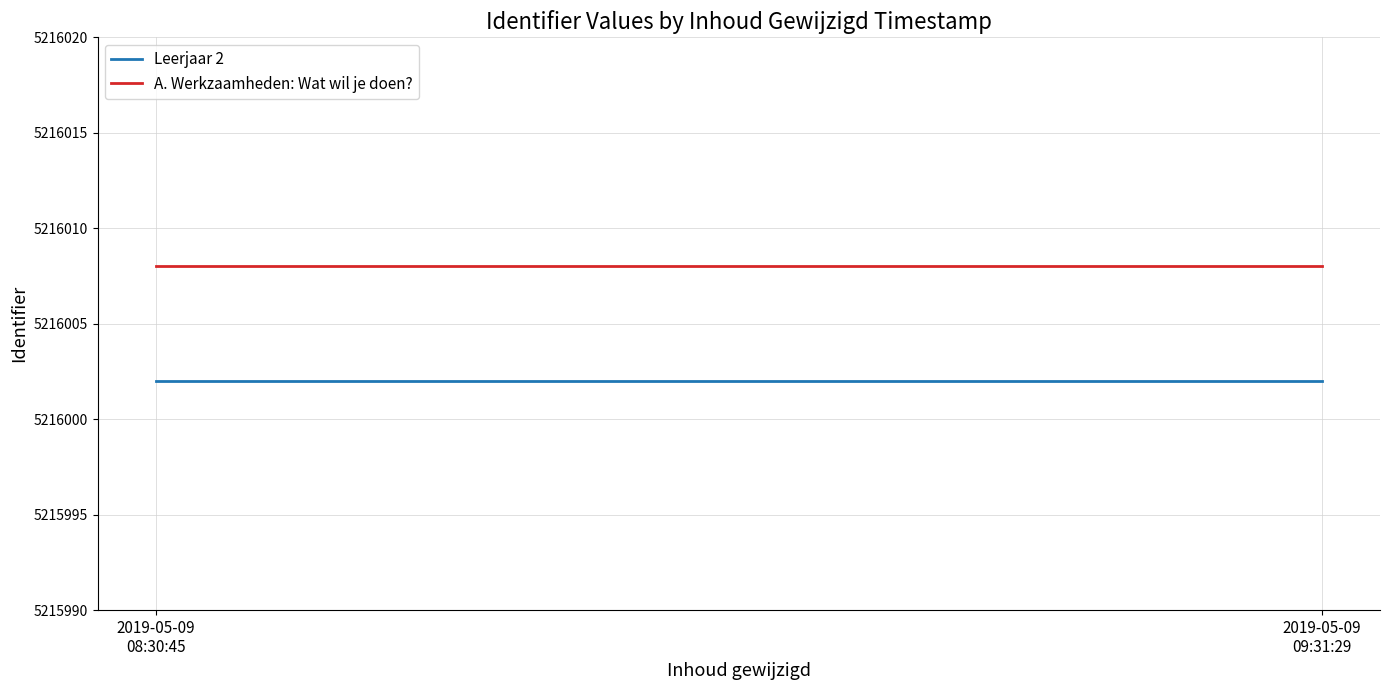

Is it true that A. Werkzaamheden: Wat wil je doen? equals 5216008 at 2019-05-09
08:30:45?

True